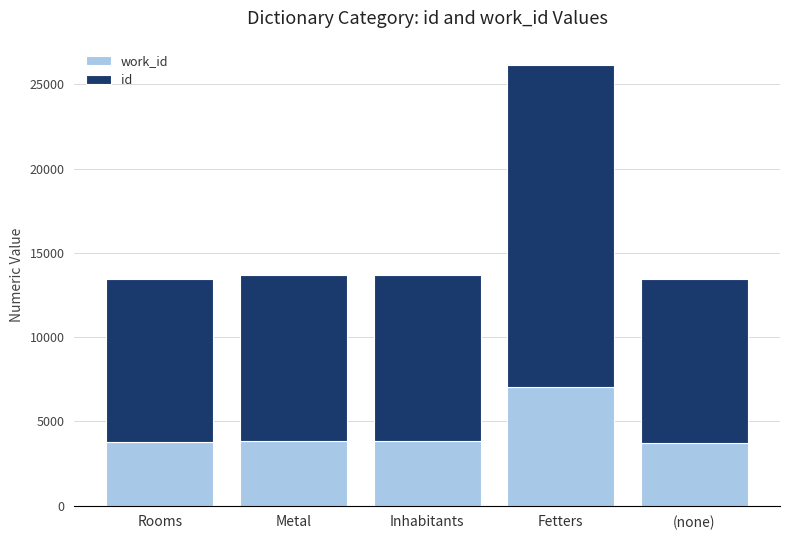

Count the number of categories in the chart.

5